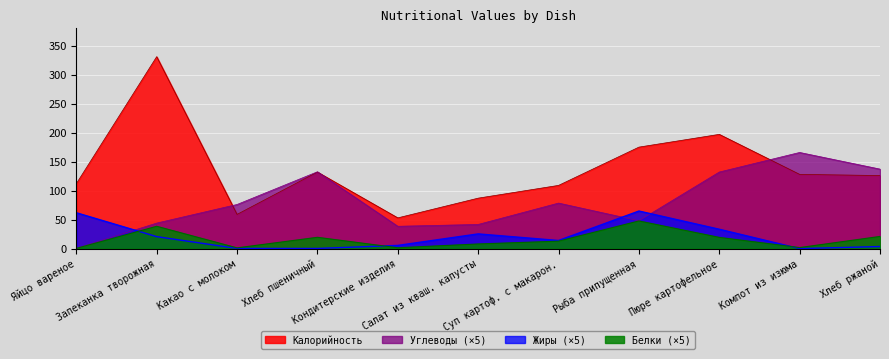

Reading right to left, transcribe all the data shown in this chart.

Калорийность: 126.0	128.0	197.0	175.0	109.0	87.0	53.0	132.0	59.0	331.0	112.0
Белки: 21.0	1.8	19.4	47.7	12.8	8.0	1.5	19.5	1.3	38.5	0.4
Жиры: 3.6	0.0	33.4	64.8	14.0	25.4	5.5	0.2	0.3	20.6	61.8
Углеводы: 137.1	165.8	132.1	48.0	78.5	41.6	38.5	132.5	76.1	44.0	0.4